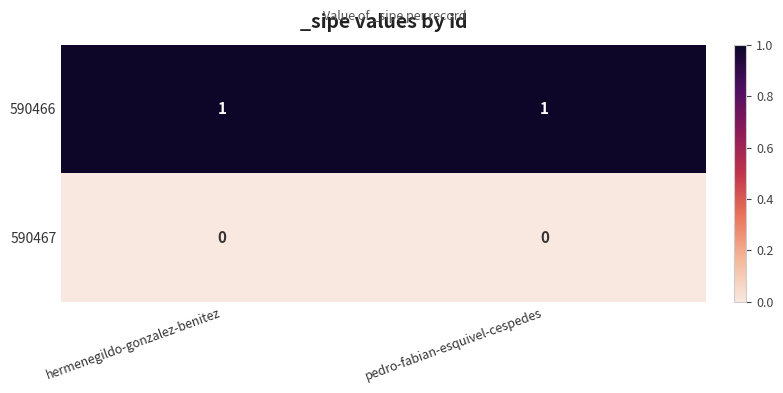

At hermenegildo-gonzalez-benitez, list the series in order from largest to smallest.

590466, 590467